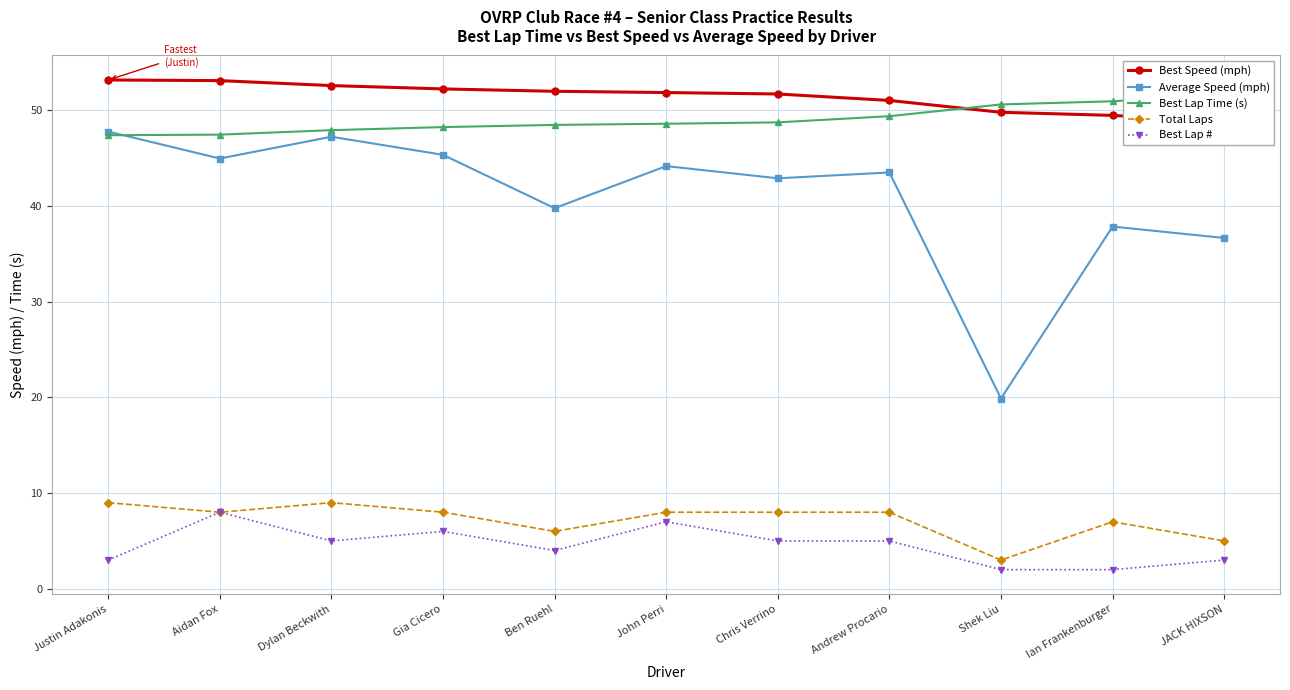

What is the total value across all series at Andrew Procario?

156.9